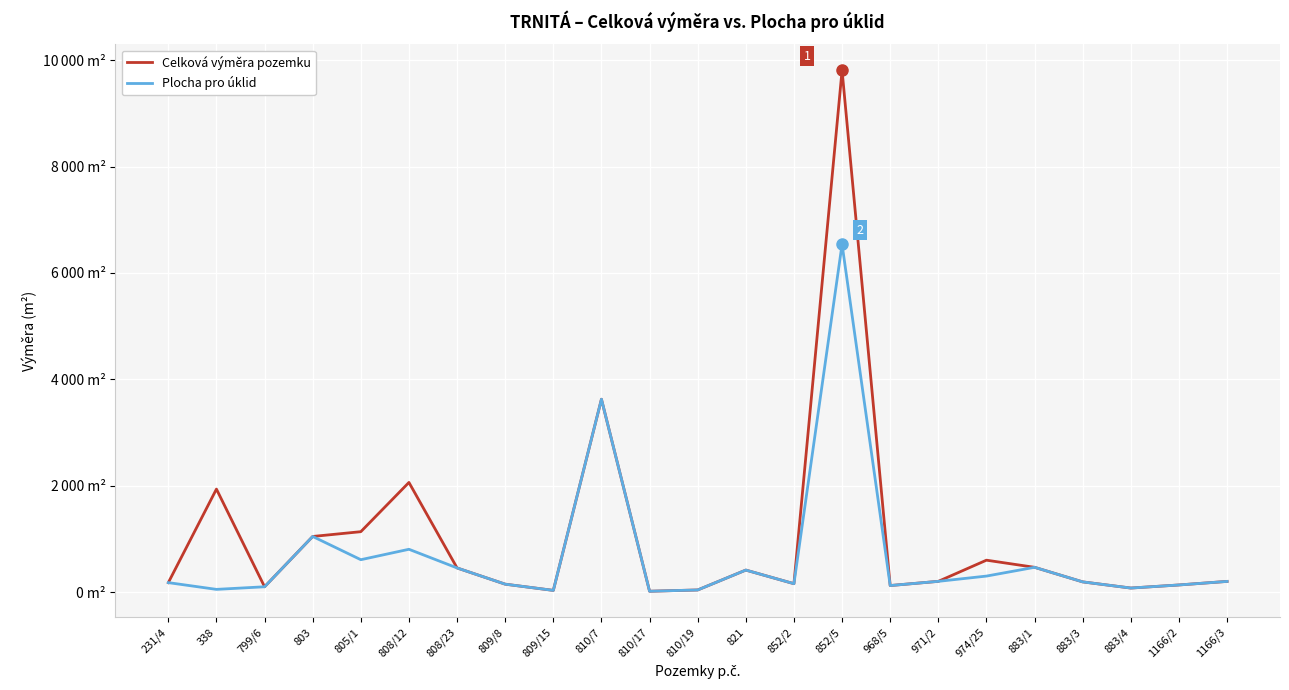

What are all the series names shown in the legend?

Celková výměra pozemku, Plocha pro úklid